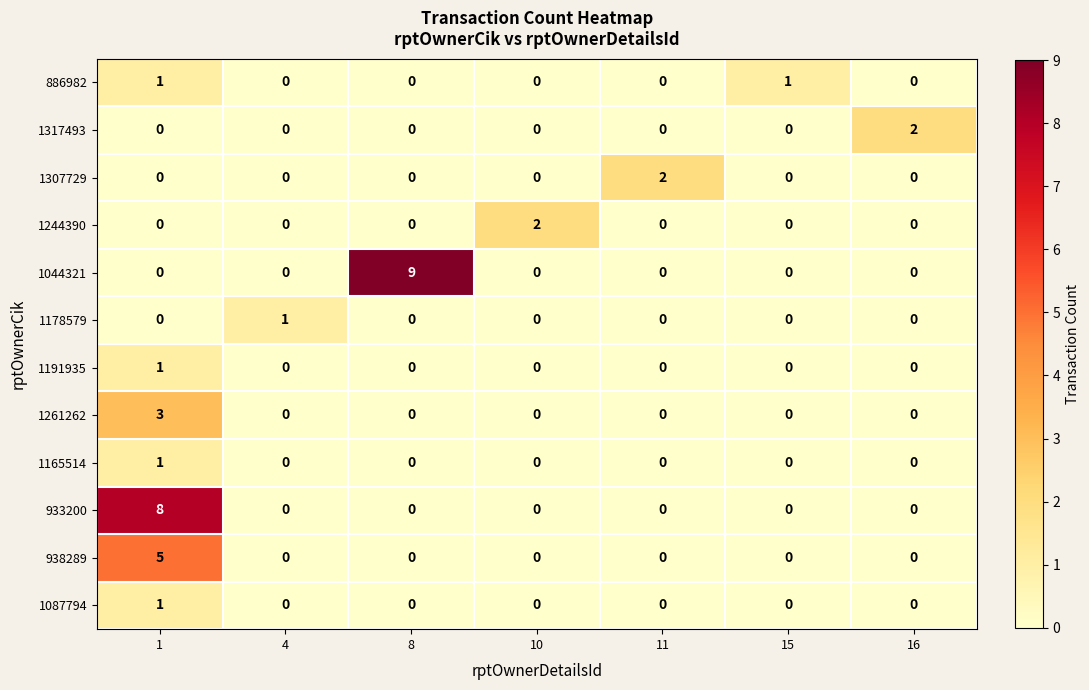

What is the difference between the maximum and second lowest values in the 933200 series?

8